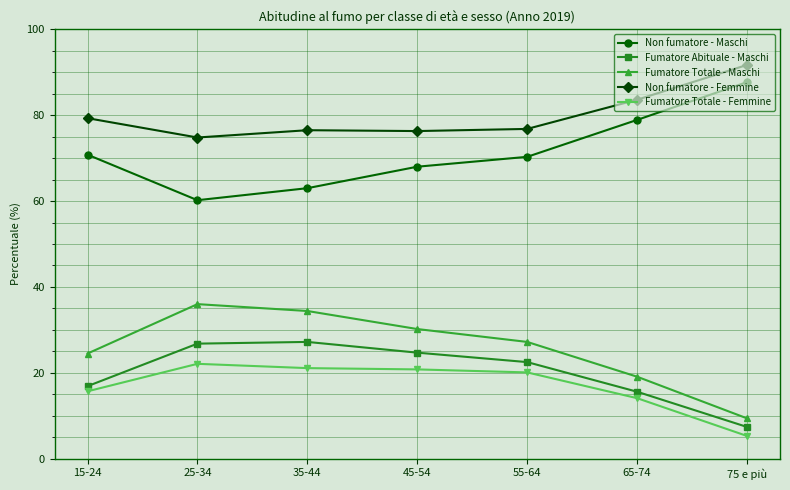

What is the sum of all Fumatore Abituale - Maschi values?

141.1